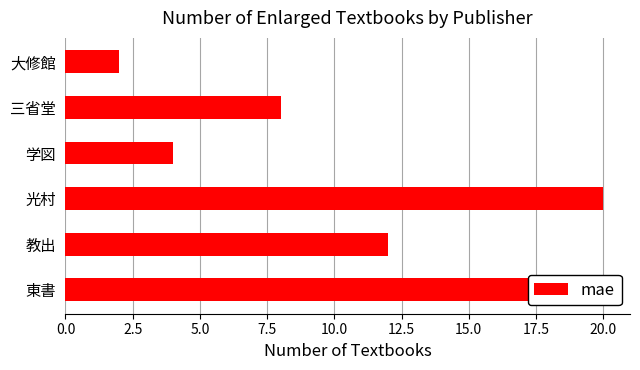

What is the approximate value at 三省堂, to the nearest 10?

10